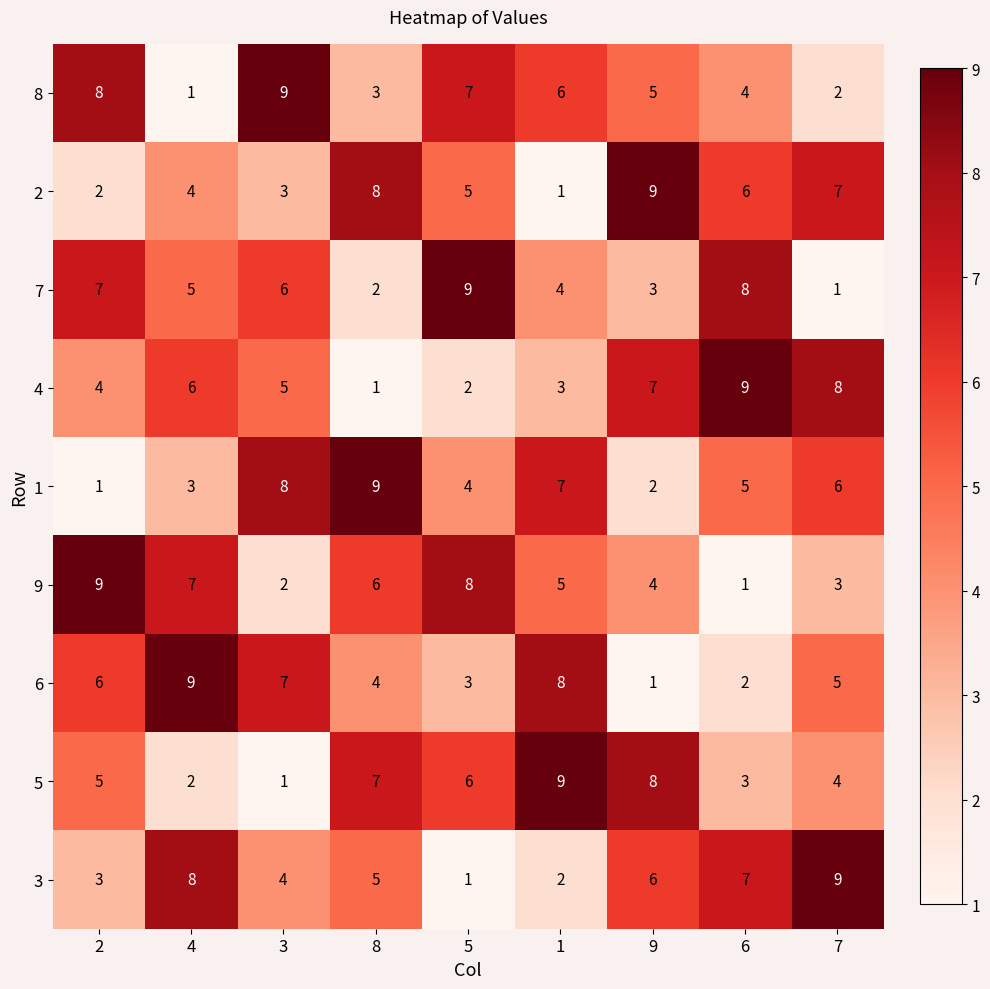

Is the value of 1 at 7 greater than the value of 5 at 3?

Yes